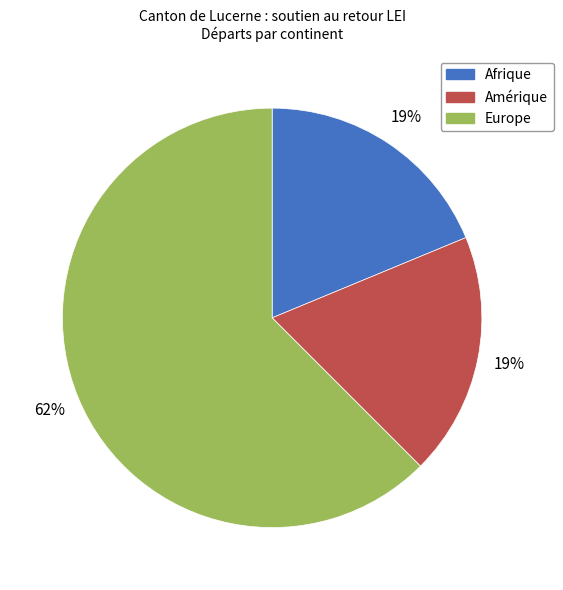

What is the largest slice in the pie chart?

Europe